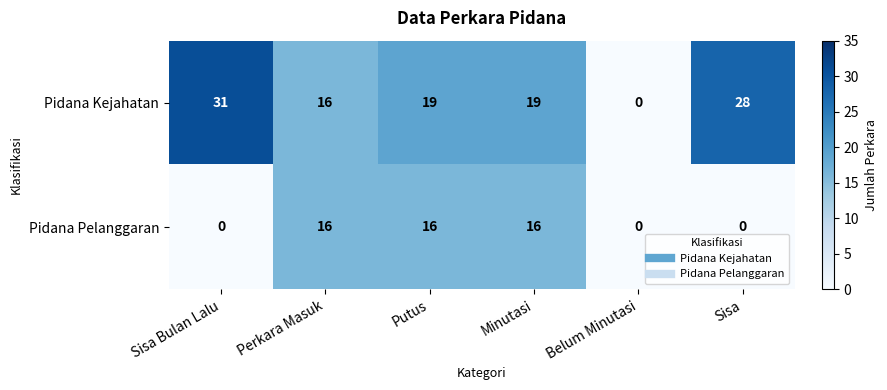

The value of Pidana Kejahatan at Belum Minutasi is 0. True or false?

True